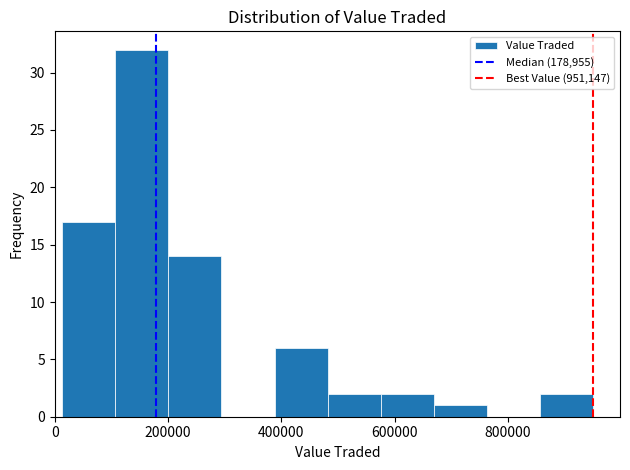

How tall is the bar that spans 380000 to 480000 on the x-axis? Neither the bar edges nor the heights are printed on the chart, so give them approximately, as read against the axes.

6